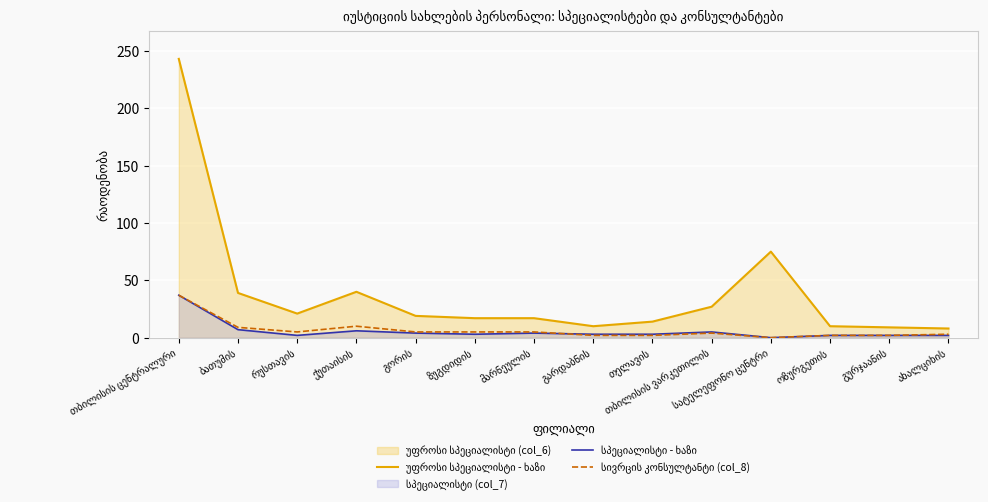

How many values in the სივრცის კონსულტანტი (col_8) series exceed 5?

3